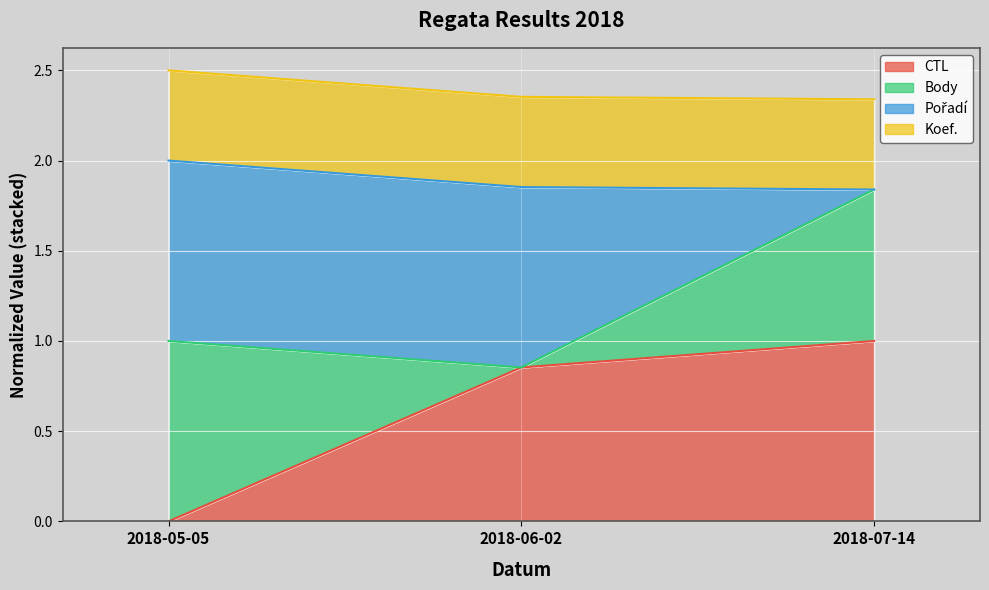

The Pořadí series shows 3.3 at 2018-07-14. True or false?

False